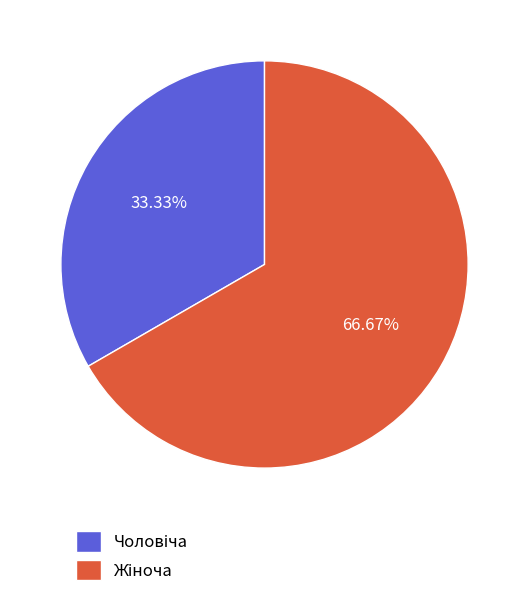

How many slices are in this pie chart?

2